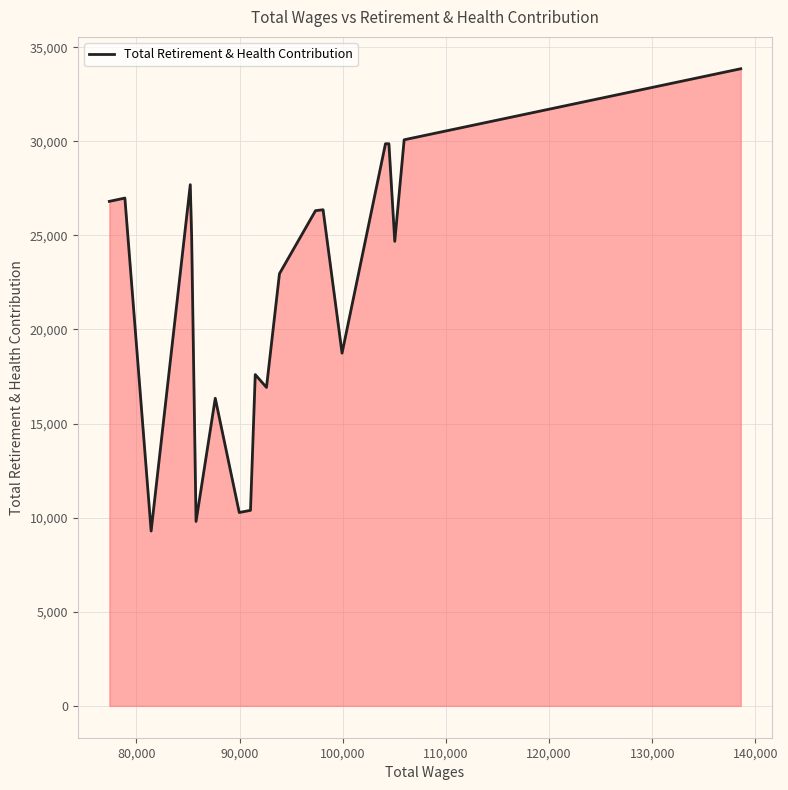

What is the smallest value displayed?

9289